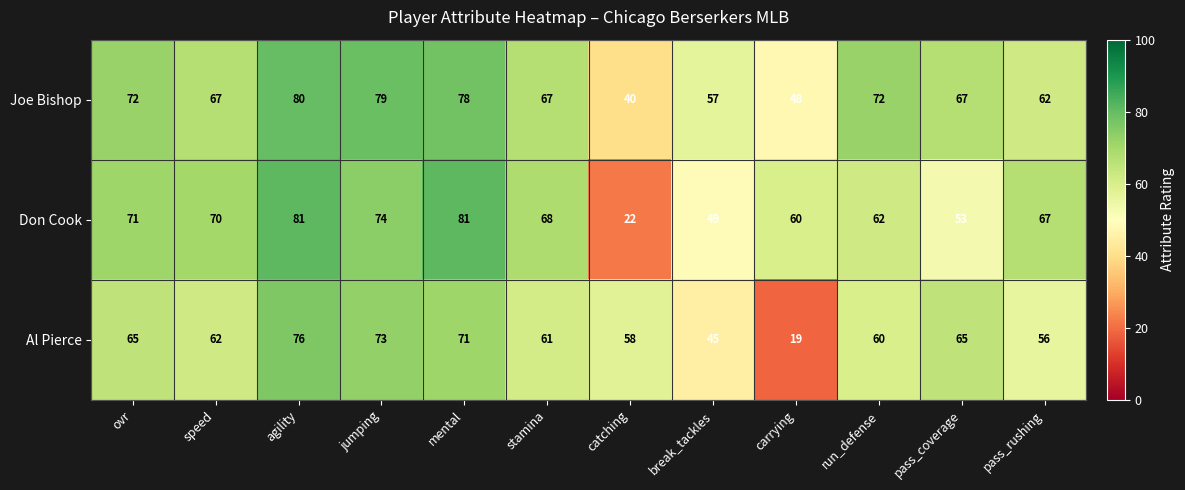

Which series has the largest range (max minus min)?

Don Cook